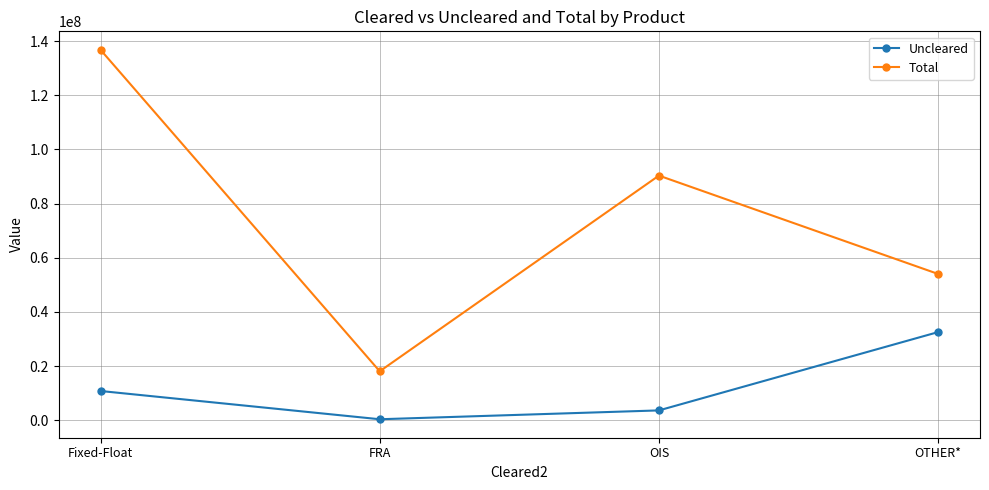

Which series changed the most between Fixed-Float and OTHER*?

Total